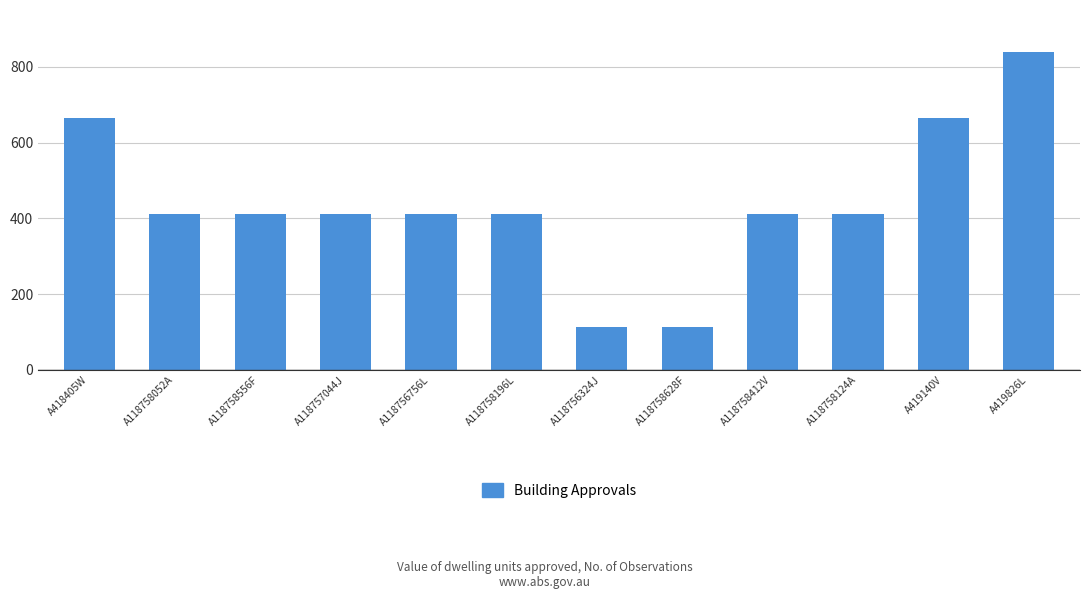

What position from the right is A118758628F?

5